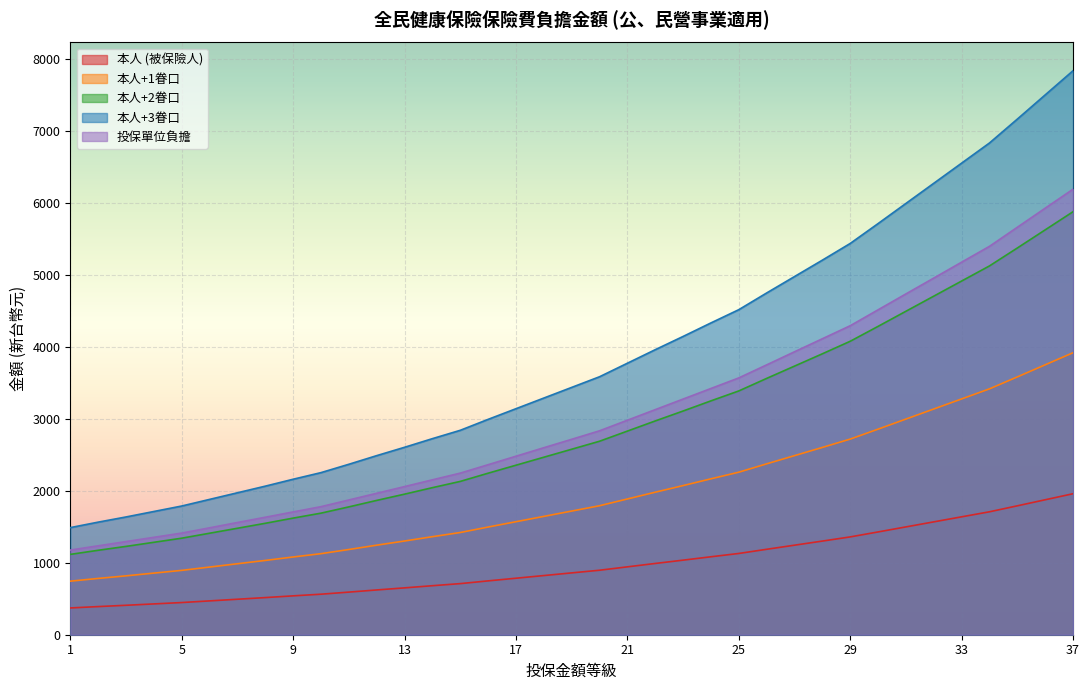

The 本人 (被保險人) series shows 8802 at 37. True or false?

False